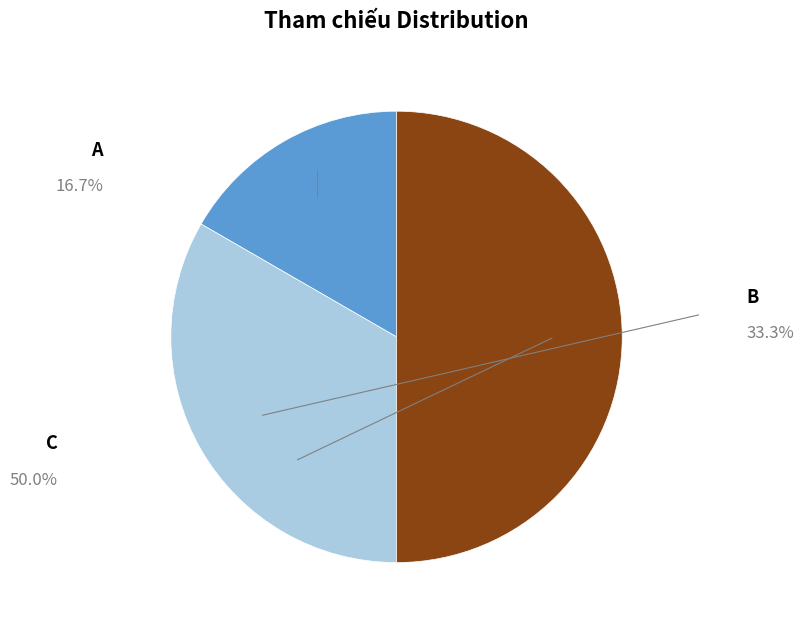

Which category has the smallest portion of the pie?

A